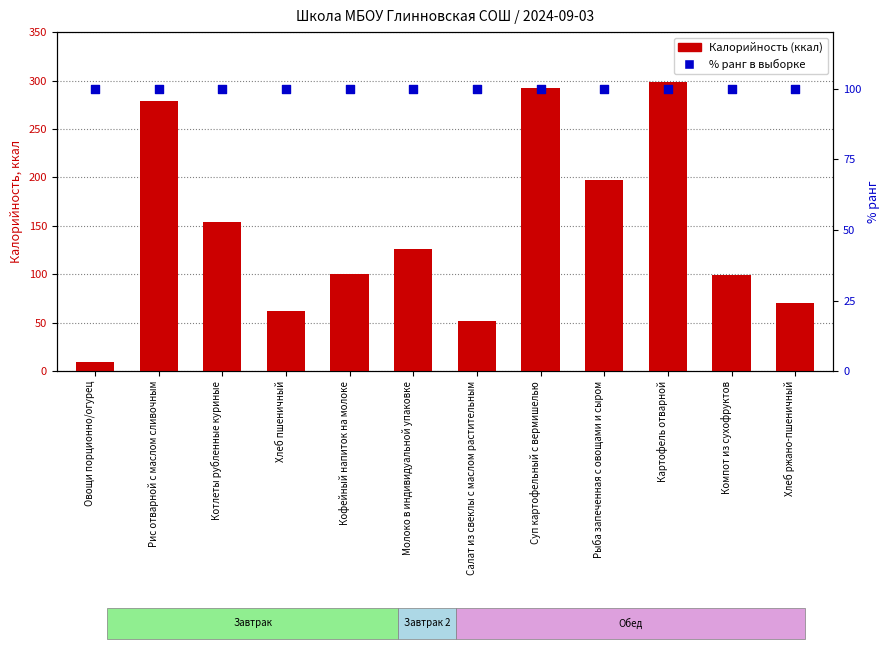

Which series reaches the maximum Y coordinate?

Калорийность (ккал)